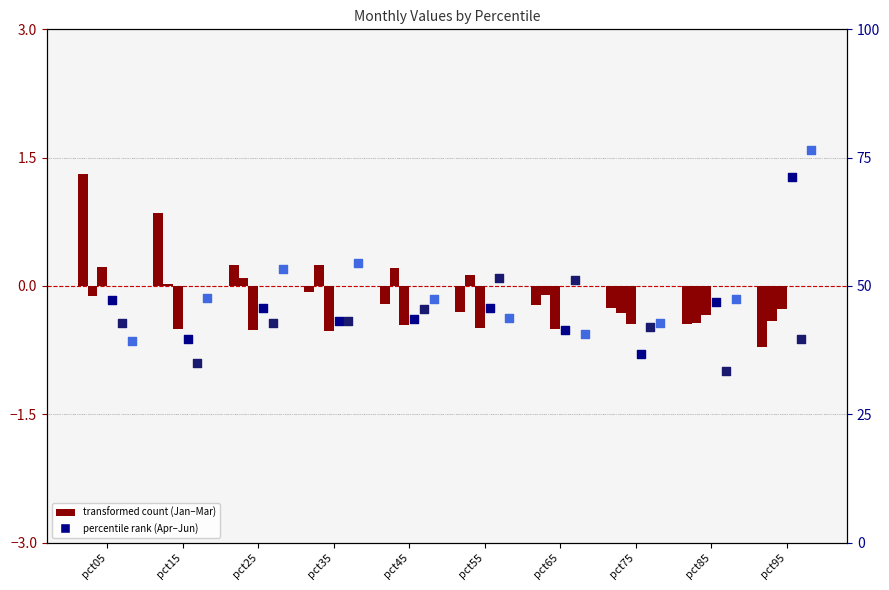

At how many categories does at least one series exceed 3?

10